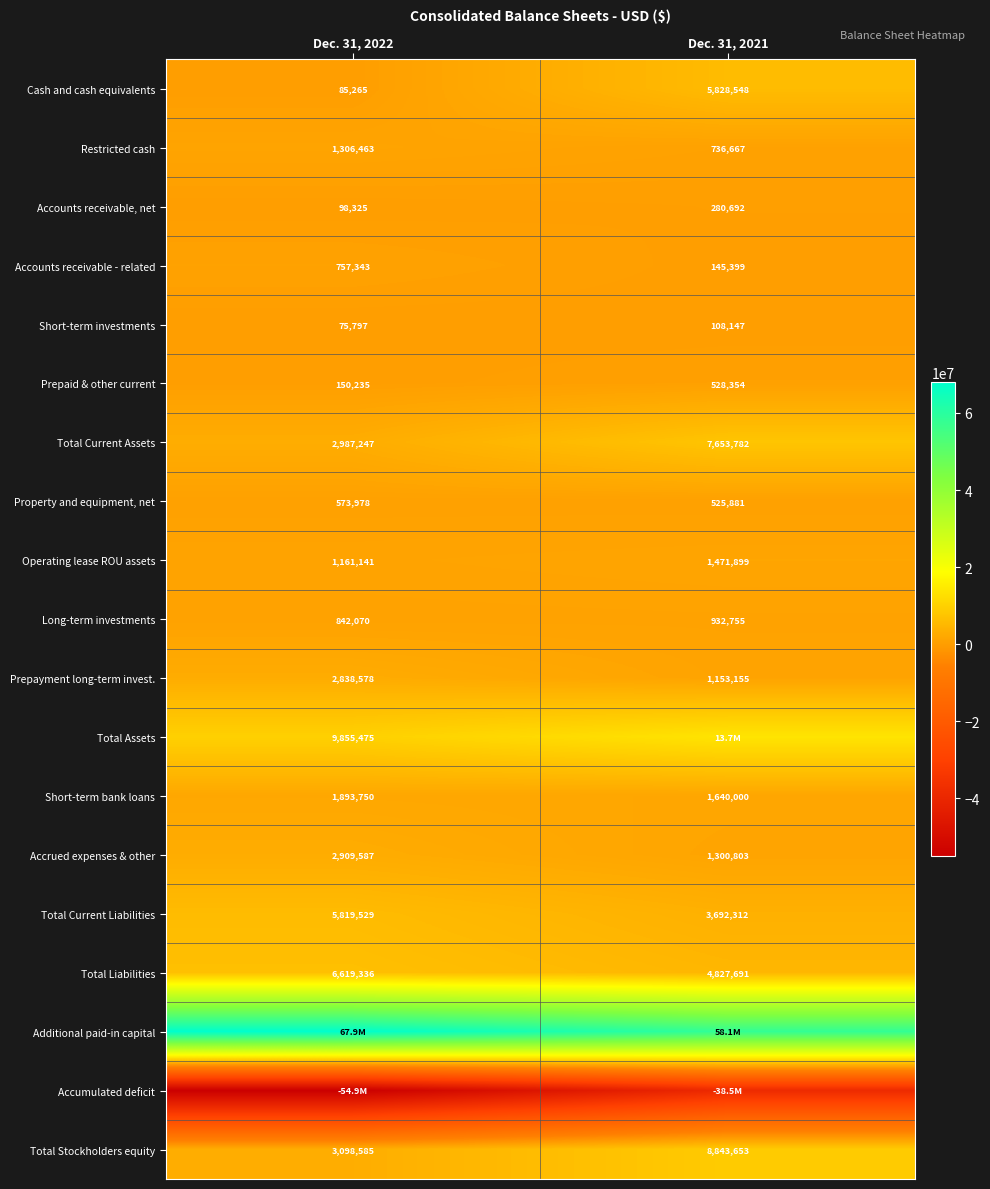

Where is Total Stockholders equity nearest to the value 5971119?

Dec. 31, 2022